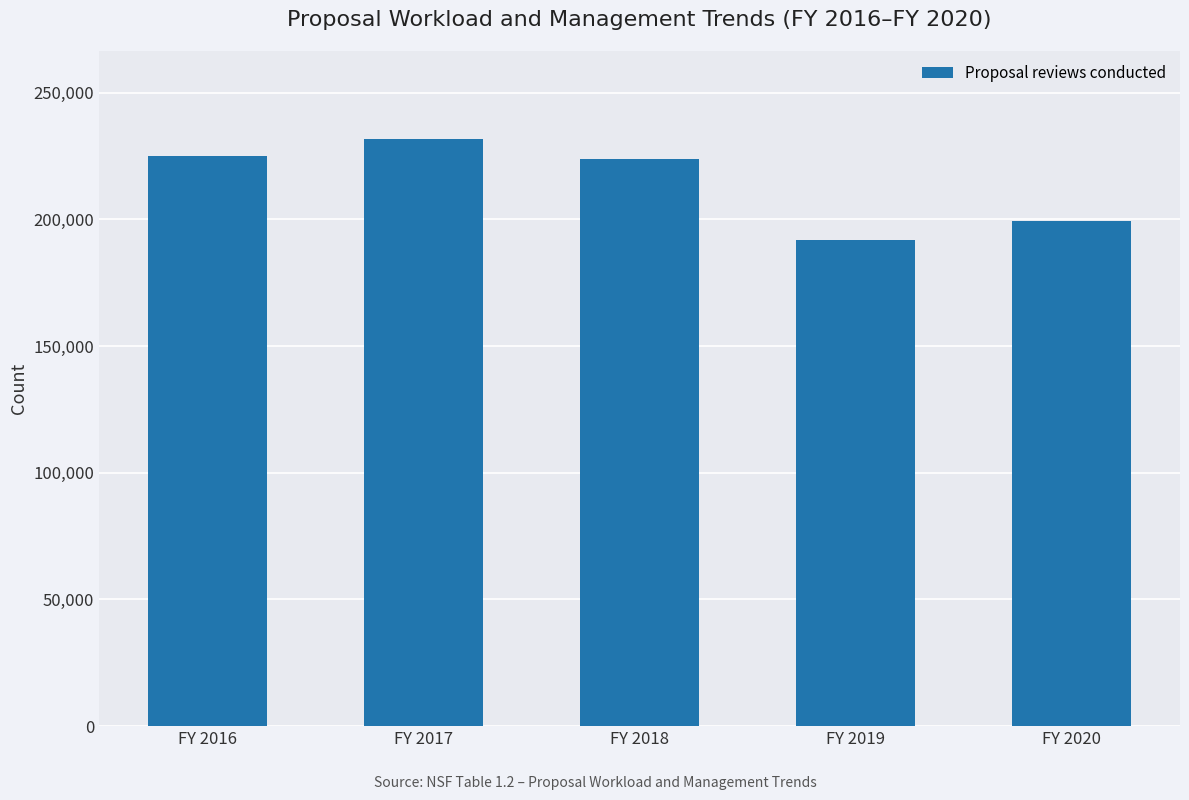

What is the greatest value displayed?

231691